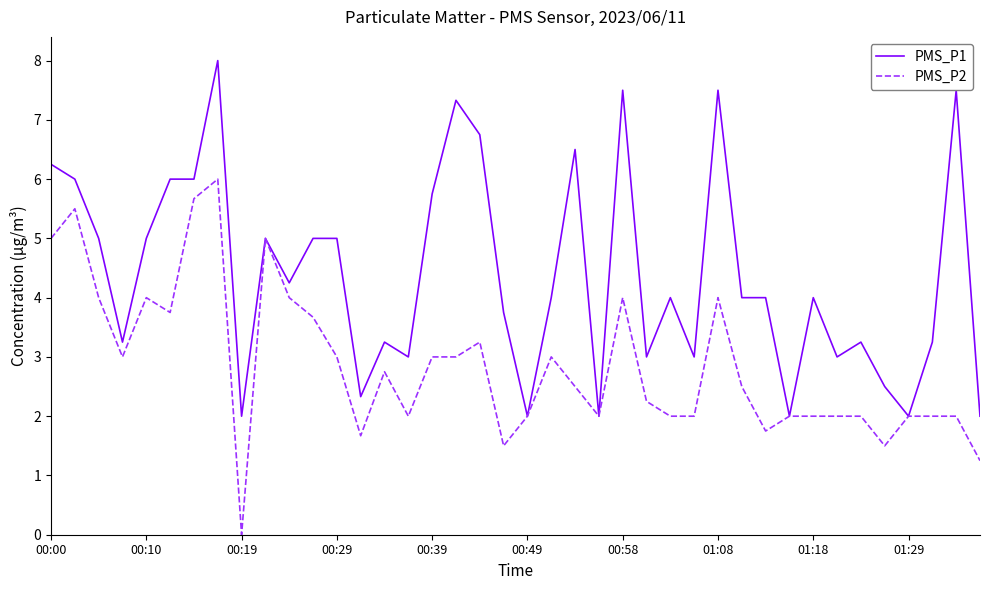

What is the maximum value shown in the chart?

8.0